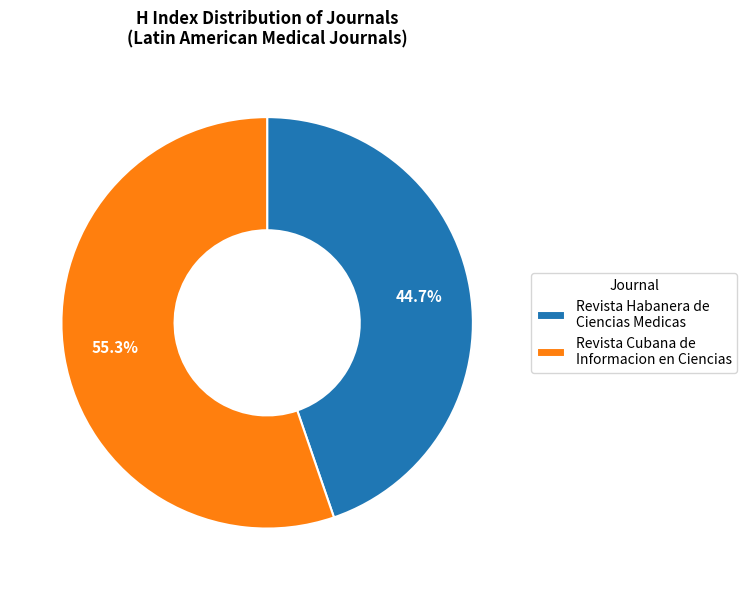

True or false: Revista Habanera de Ciencias Medicas accounts for 45% of the total.

True